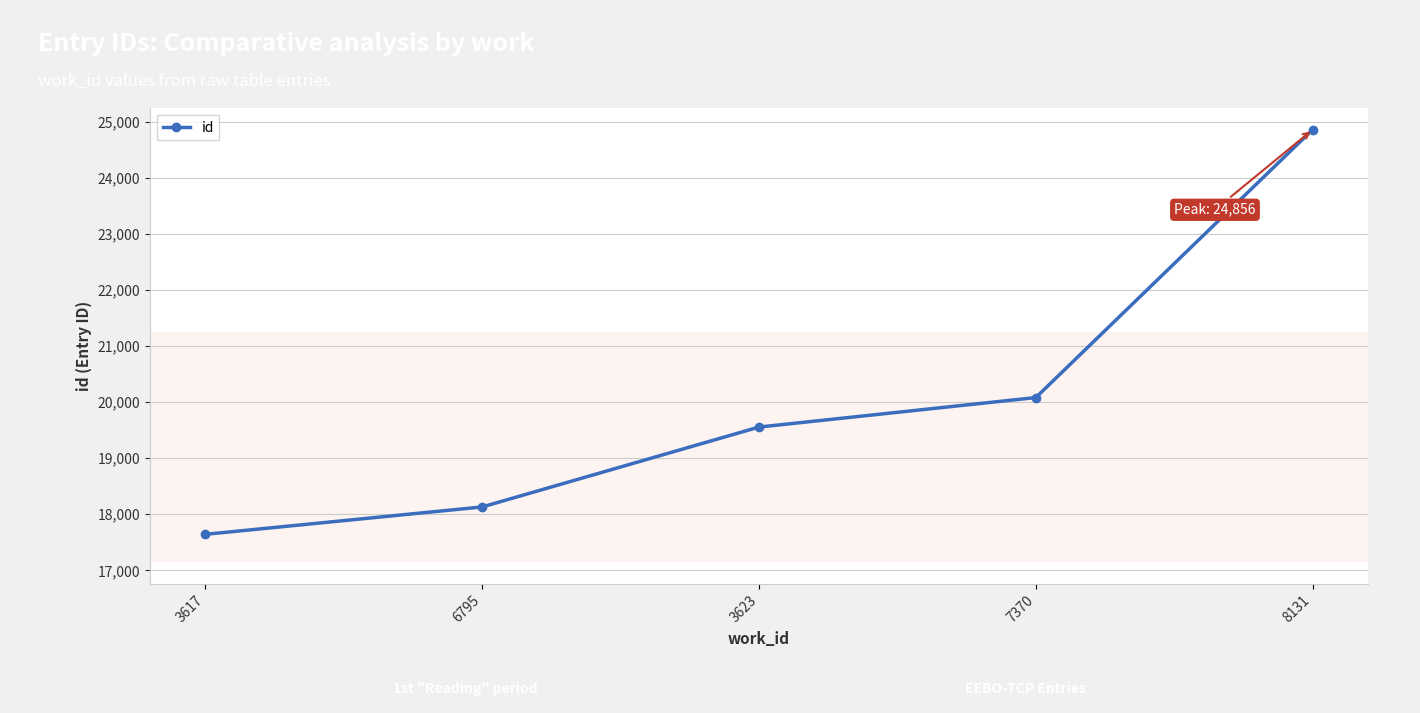

What is the change in value from 3617 to 7370?

+2438